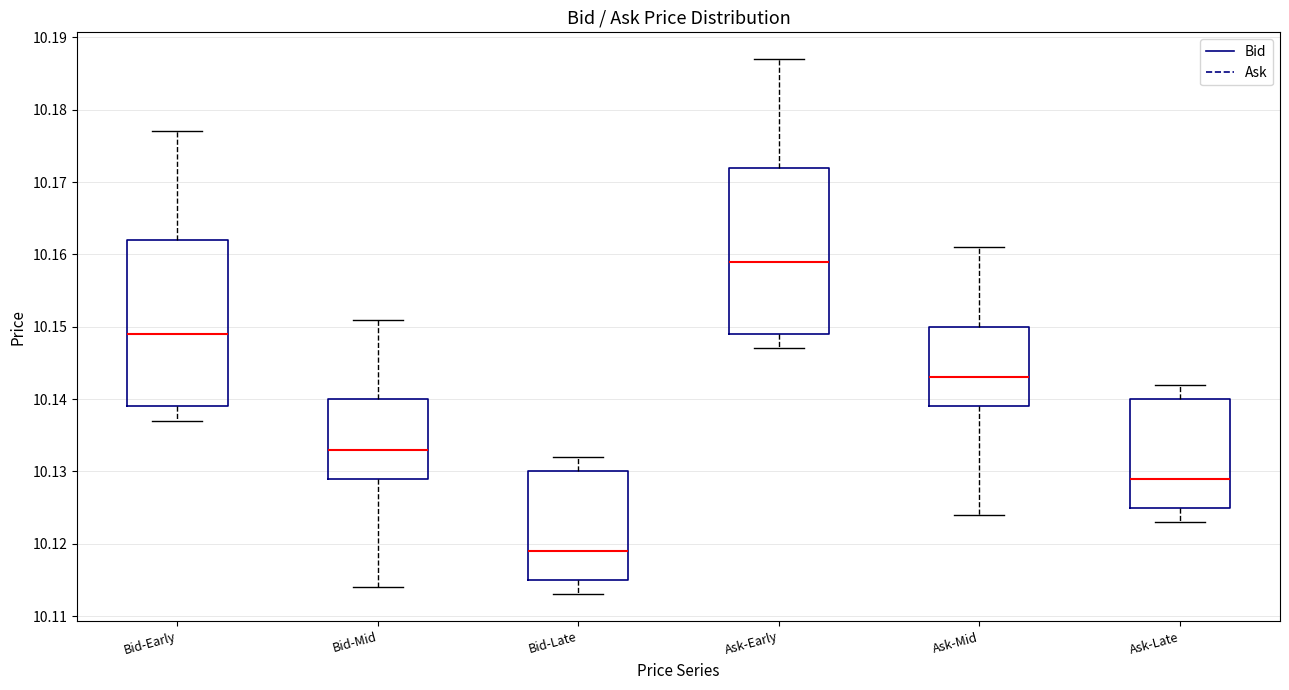

Where is the lower edge of the box for Ask-Late on the y-axis? The values are not printed on the chart, so give them approximately, as read against the axis.

10.125